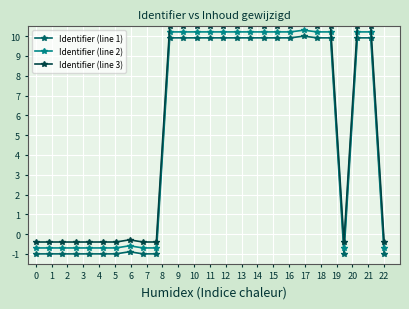

What is the sum of all Identifier (line 1) values?

136.9